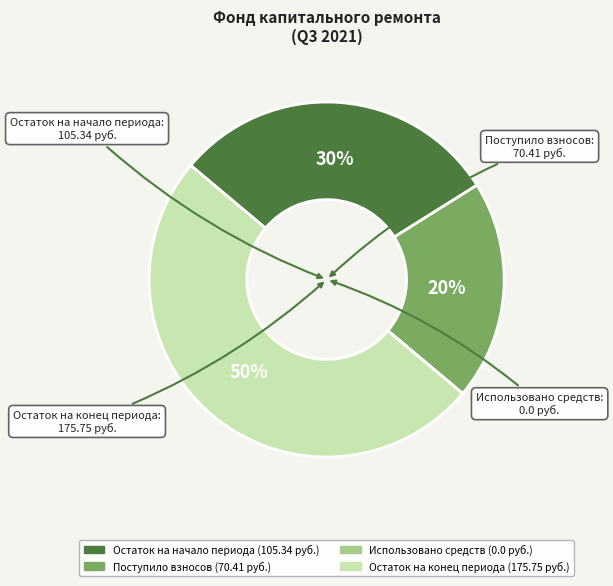

To the nearest percent, what is the average slice percentage?

25%